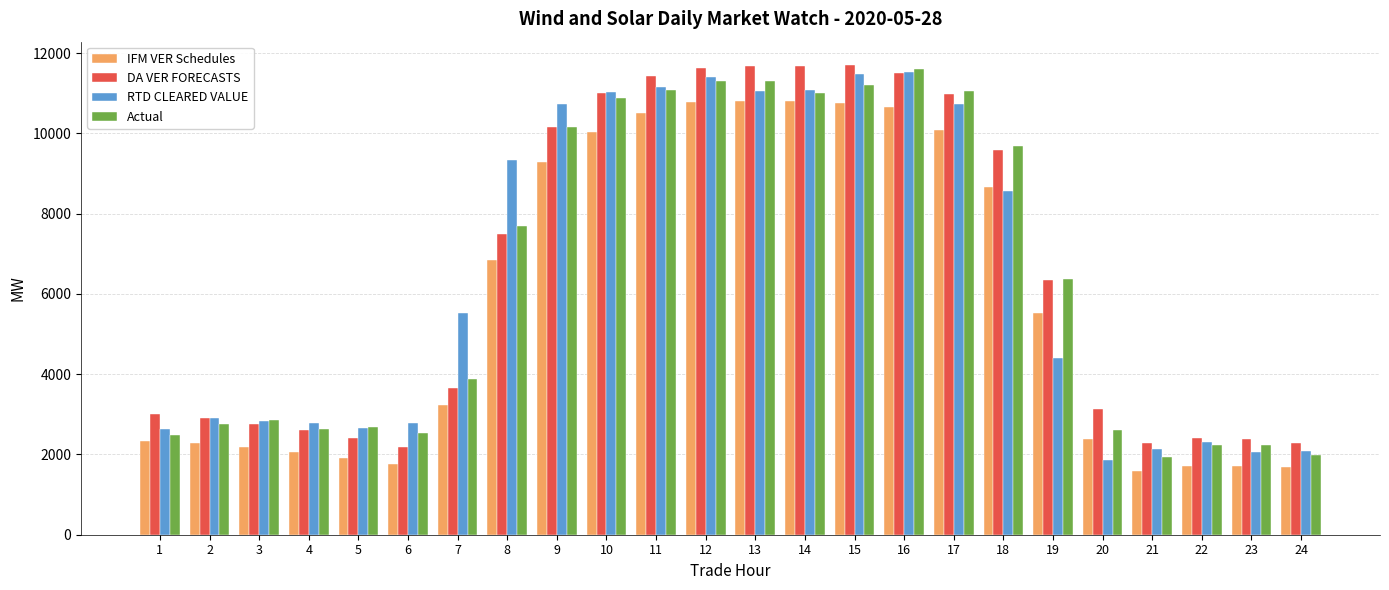

Which series changed the most between 1 and 11?

Actual